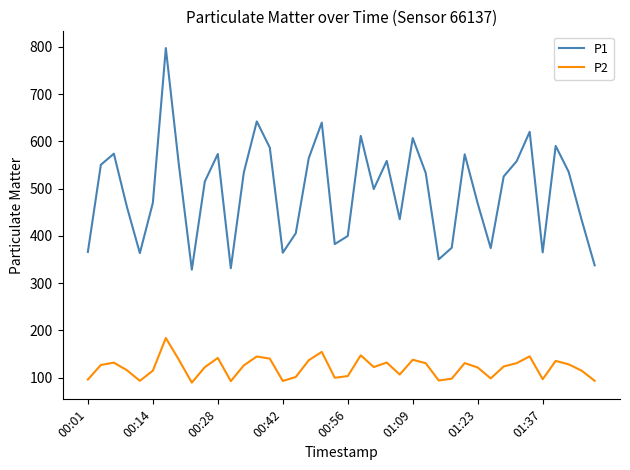

What is the difference between the maximum and minimum values in the P2 series?

94.5